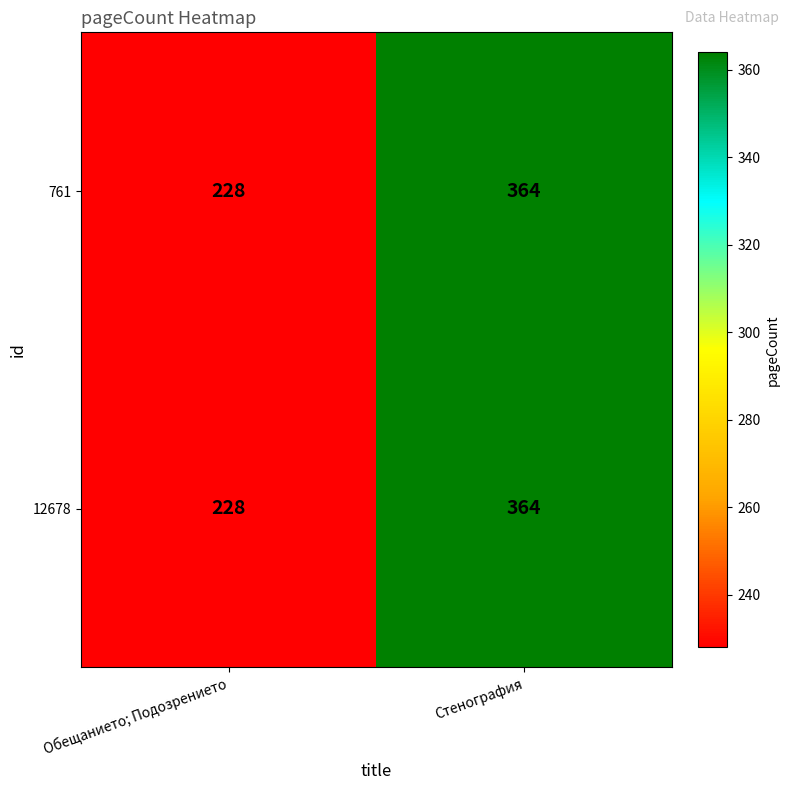

What is the approximate value of 761 at Обещанието; Подозрението, to the nearest 50?

250